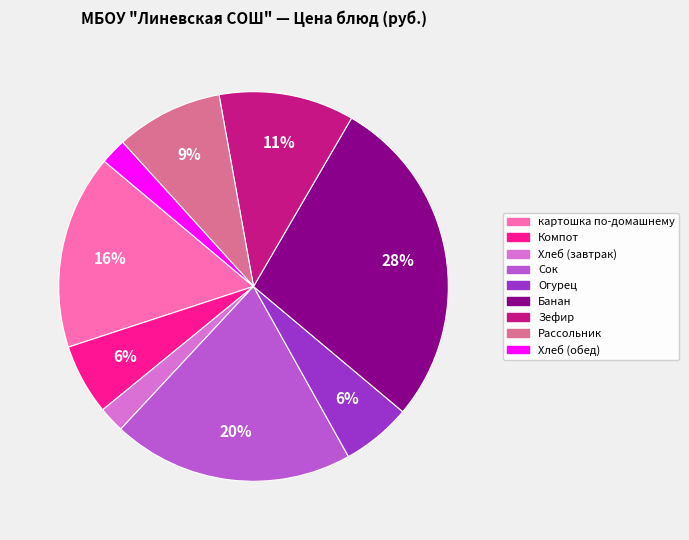

Is the sum of Банан and Хлеб (завтрак) greater than half?

No